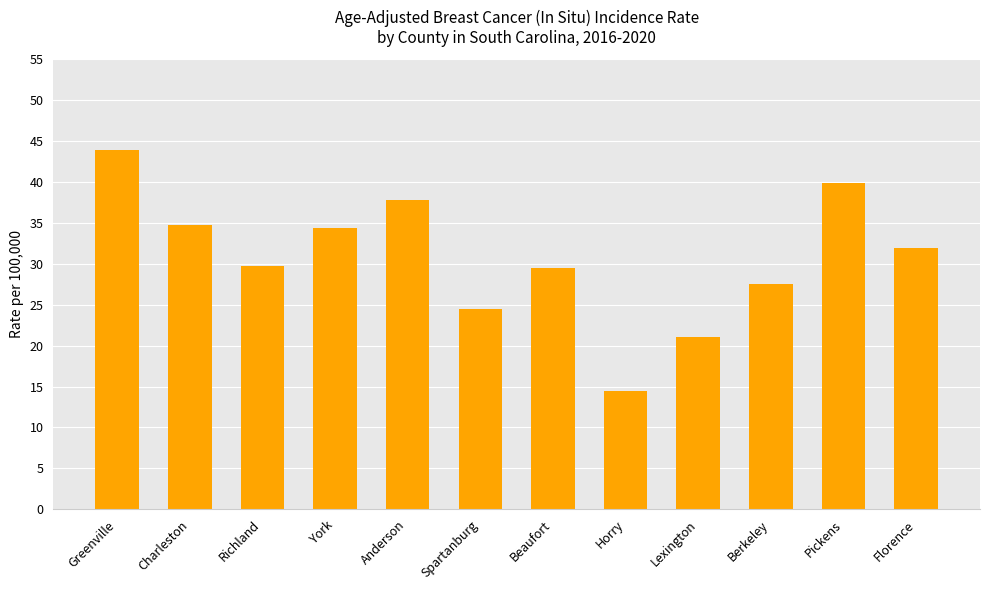

Reading right to left, what are all the values shown in this chart?

Florence=32.0	Pickens=39.9	Berkeley=27.6	Lexington=21.1	Horry=14.5	Beaufort=29.5	Spartanburg=24.5	Anderson=37.8	York=34.4	Richland=29.8	Charleston=34.7	Greenville=43.9